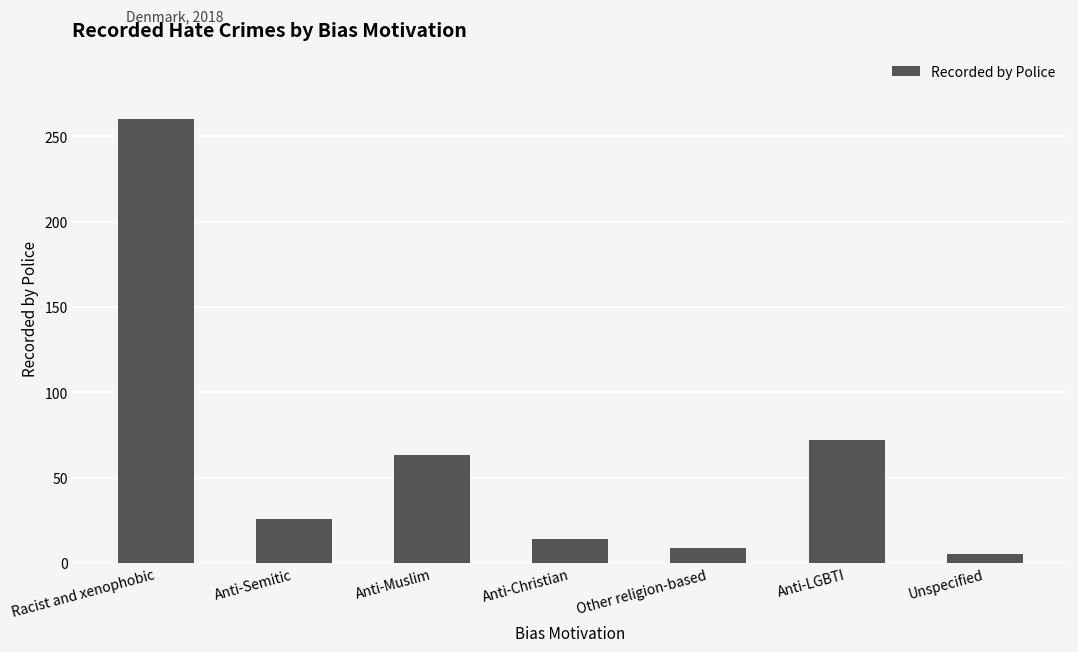

Are the bars horizontal?

No